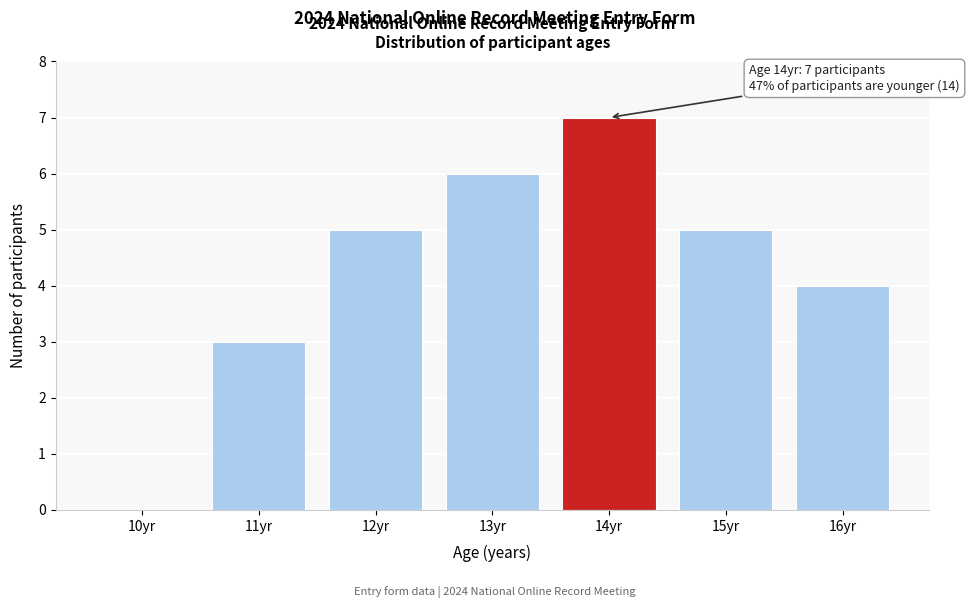

Reading left to right, list all the values displayed in this chart.

10yr=0	11yr=3	12yr=5	13yr=6	14yr=7	15yr=5	16yr=4